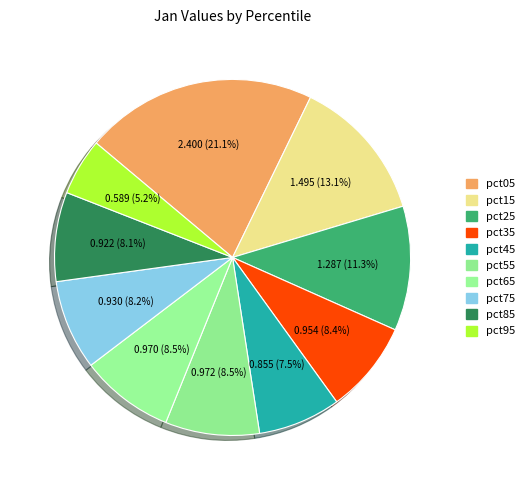

Is pct95 the majority of the pie?

No